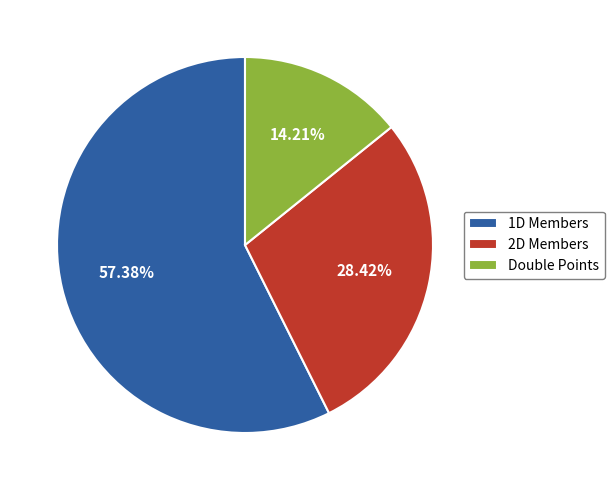

How many segments does this pie chart have?

3